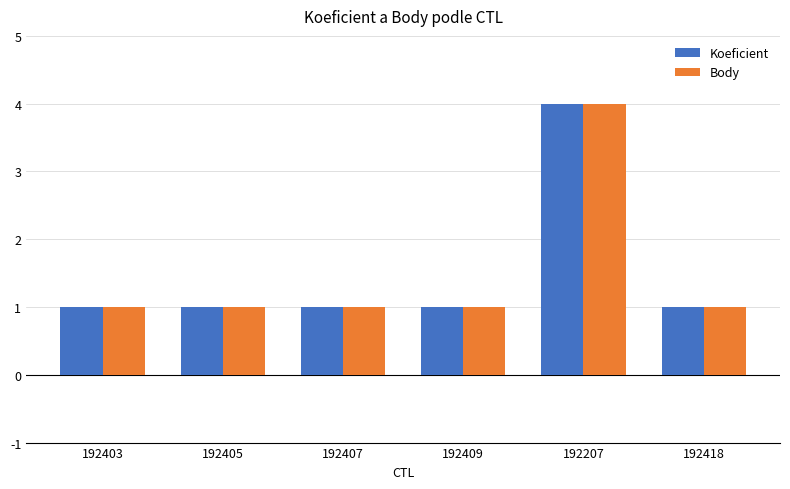

At how many categories does at least one series exceed 3?

1